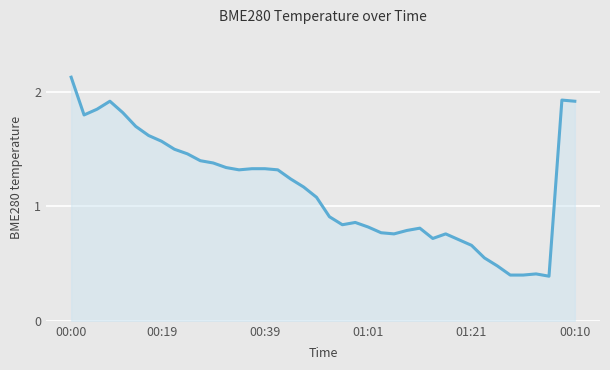

What is the difference between the maximum and minimum values?

1.7